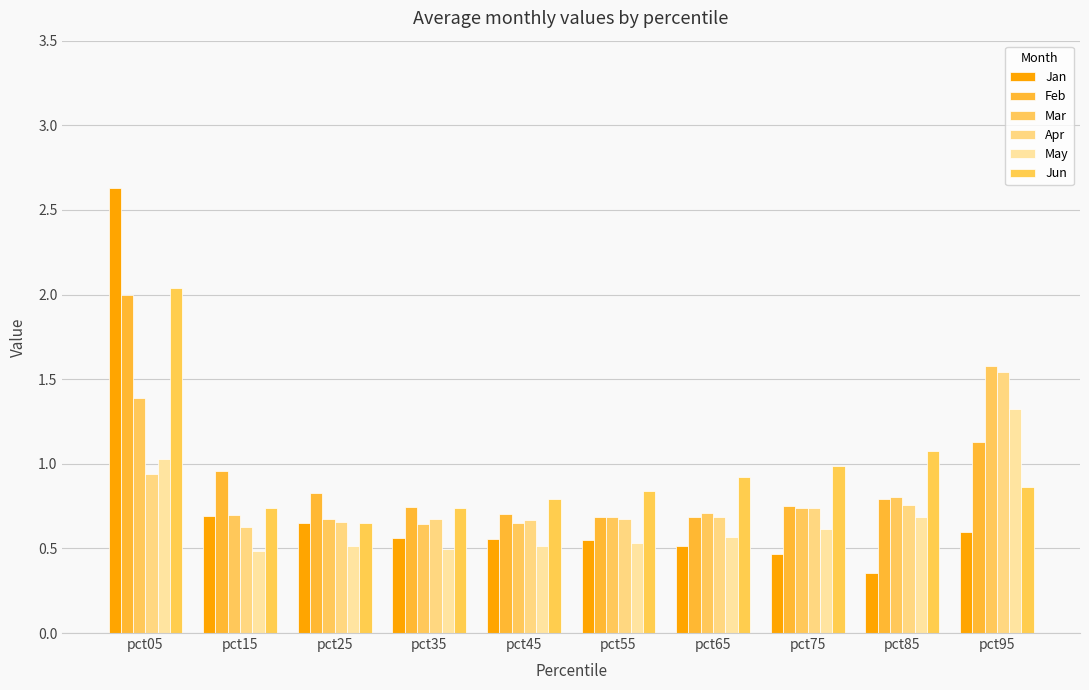

How many series are shown in this chart?

6